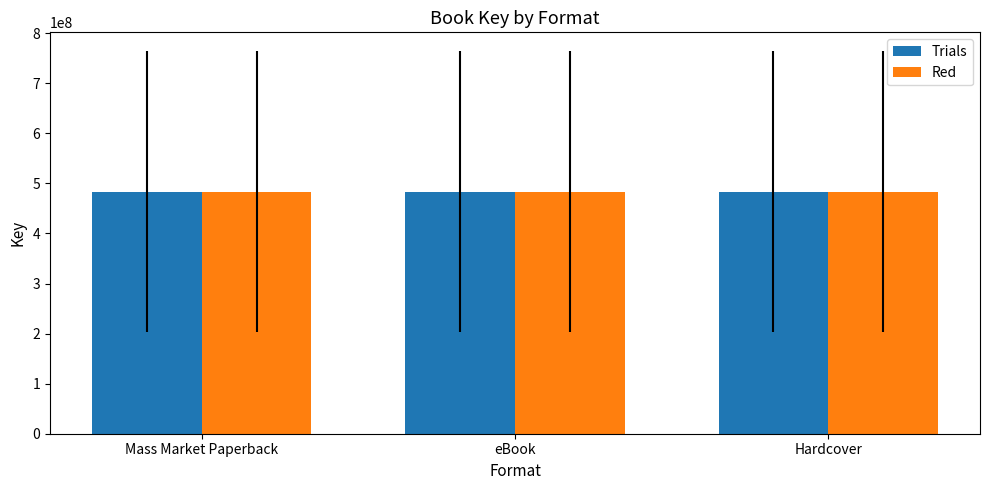

What is the value of the Trials bar at the 1st from the left?

483182407